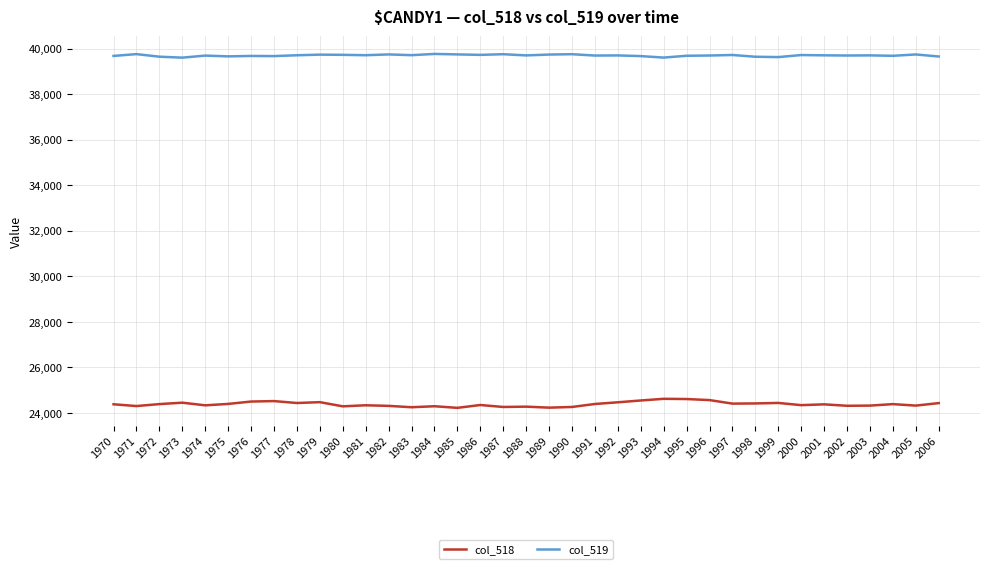

What value does the col_518 series have at 1971?

24304